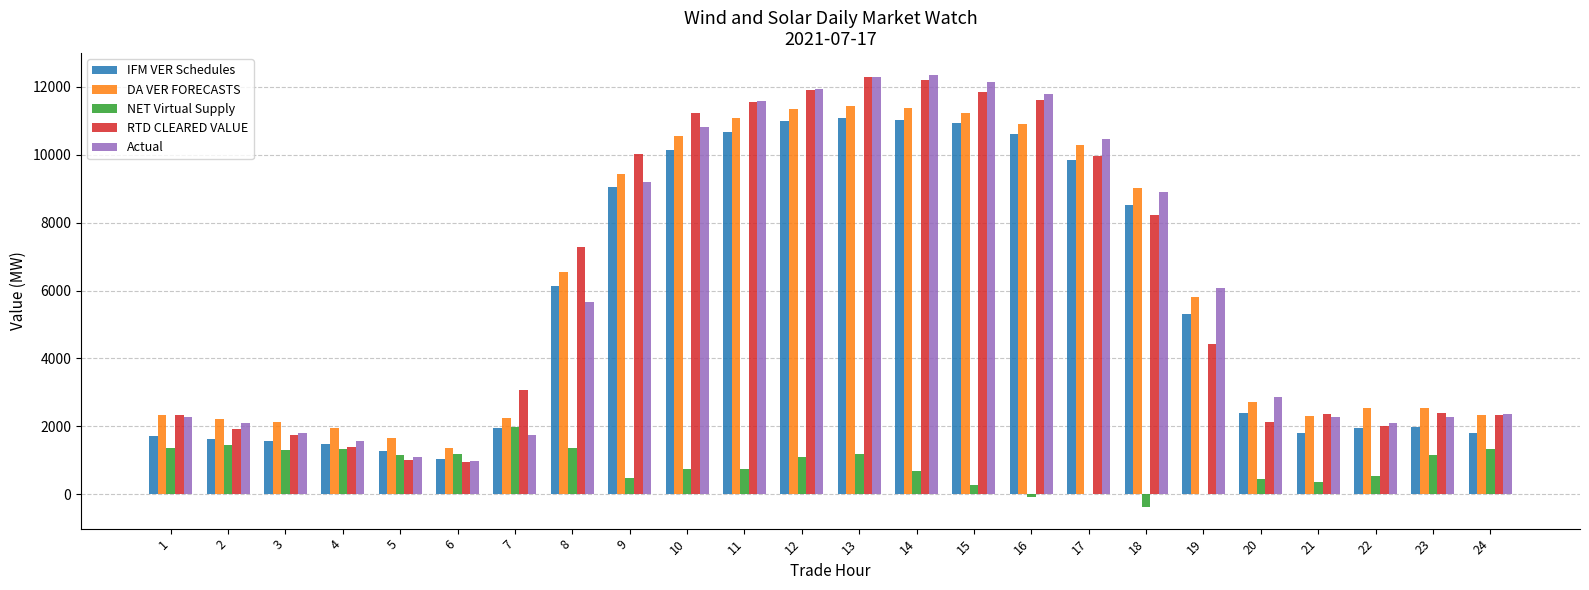

What value does the DA VER FORECASTS series have at 18?

9015.0